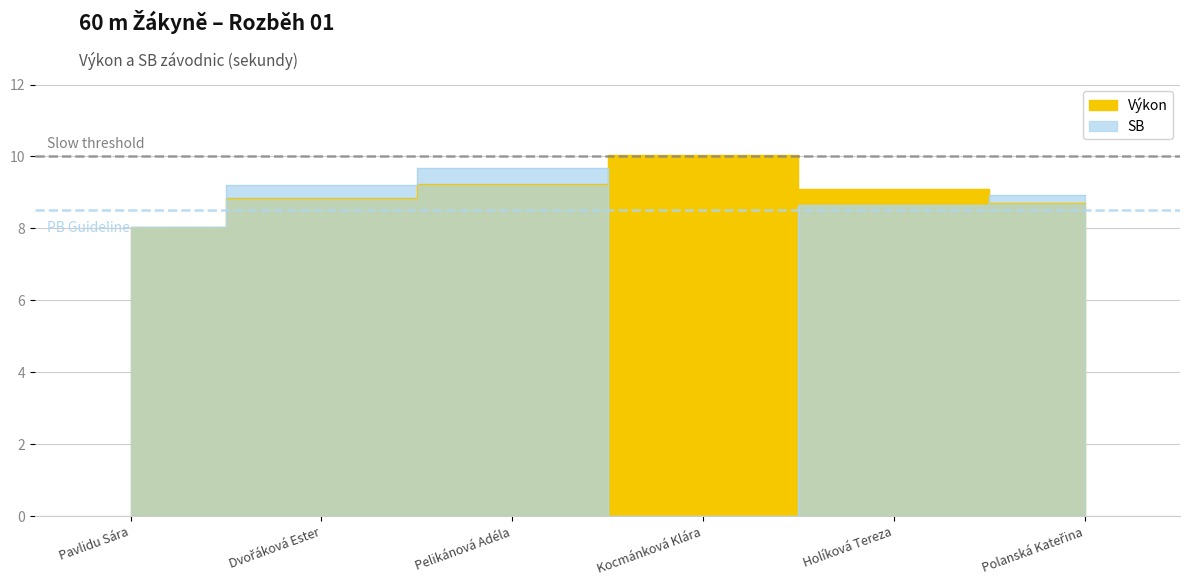

Where is SB nearest to the value 4?

Kocmánková Klára